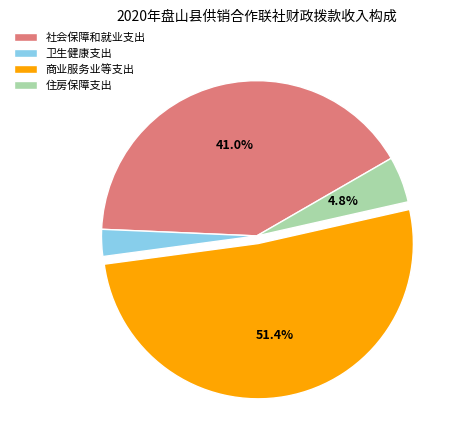

To the nearest percent, what percentage of the pie is 住房保障支出?

5%